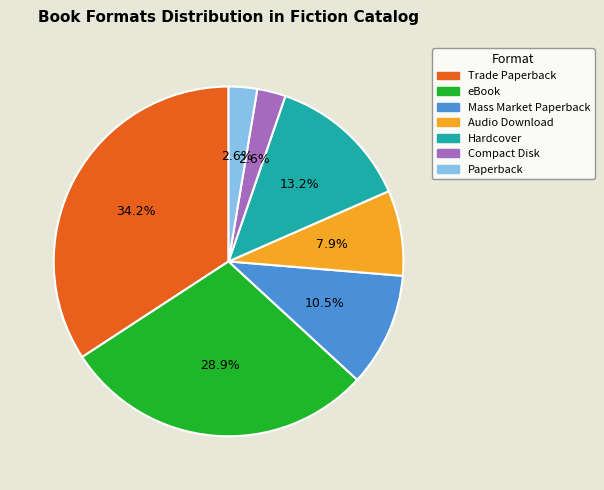

Between eBook and Mass Market Paperback, which is larger?

eBook